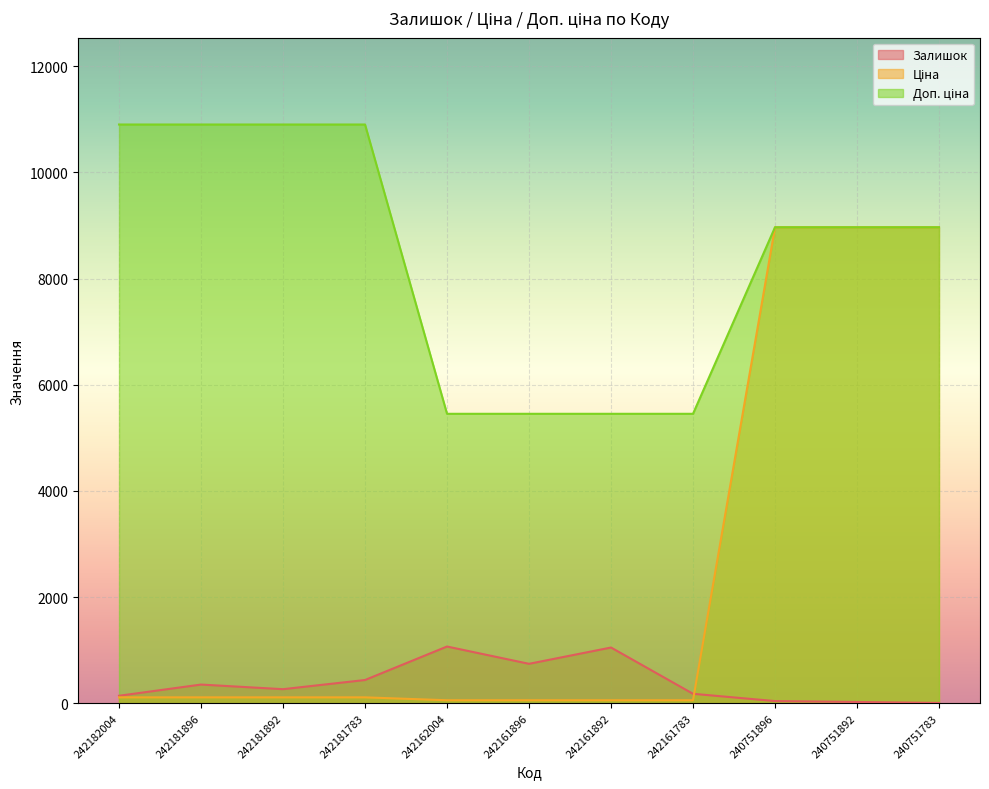

What is the difference between the highest and lowest values at 240751783?

8962.9